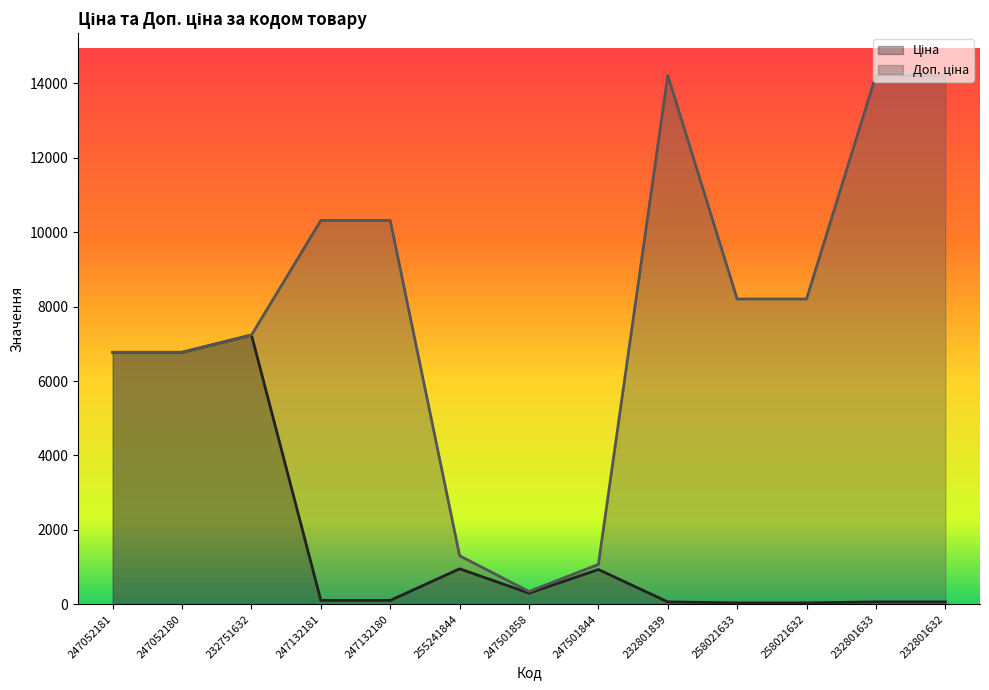

Is the value of Доп. ціна at 232801633 greater than the value of Ціна at 258021633?

Yes